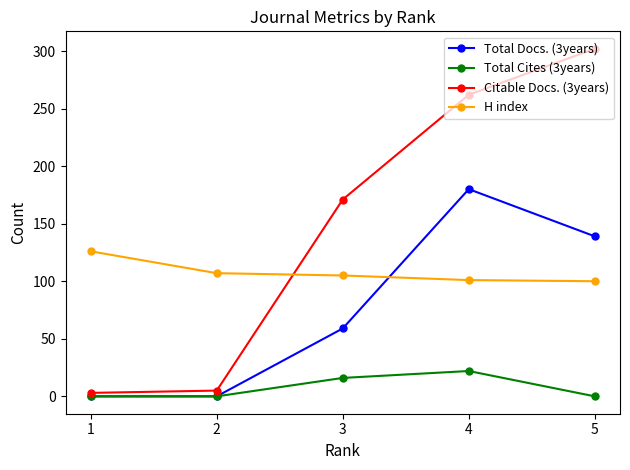

Which series has the largest total across all categories?

Citable Docs. (3years)